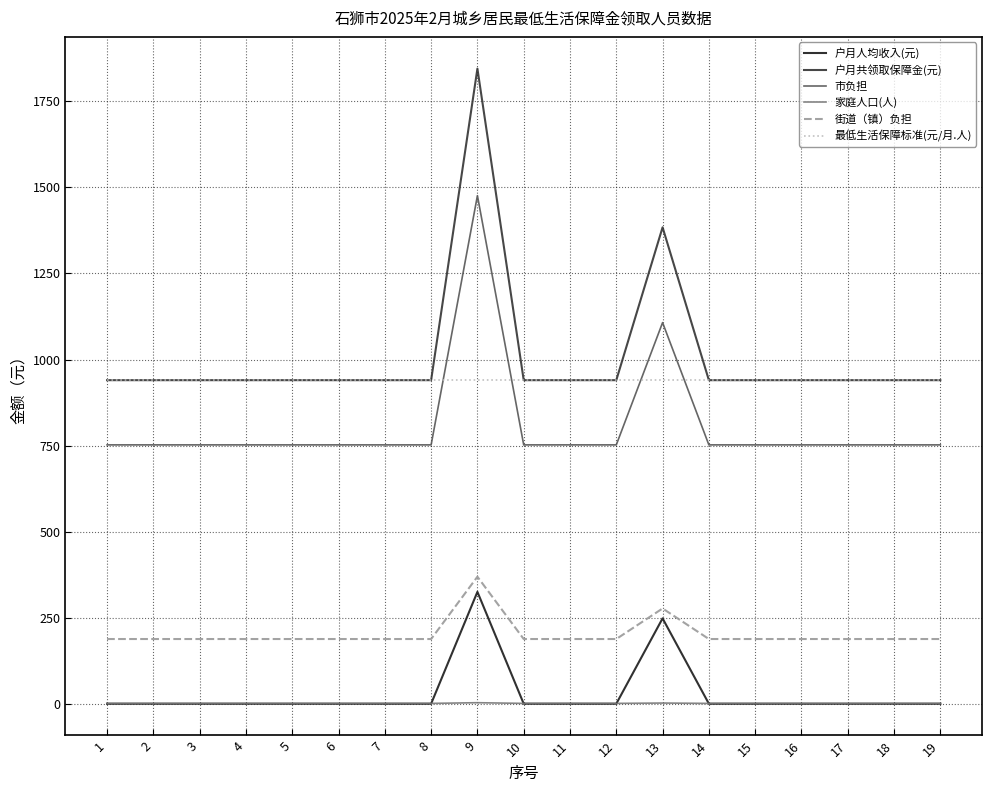

The value of 户月共领取保障金(元) at 2 is 940.0. True or false?

True